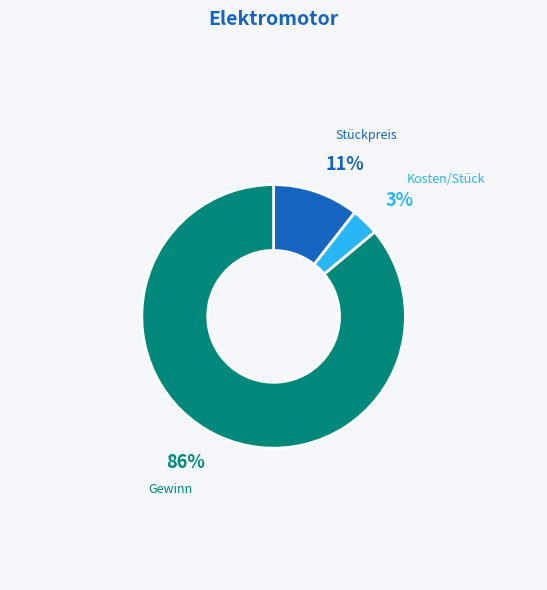

How many slices are in this pie chart?

3